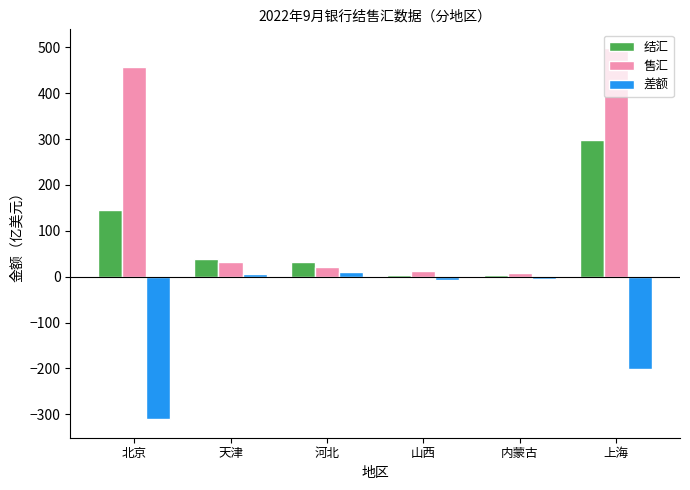

At which label is 差额 closest to -150?

上海